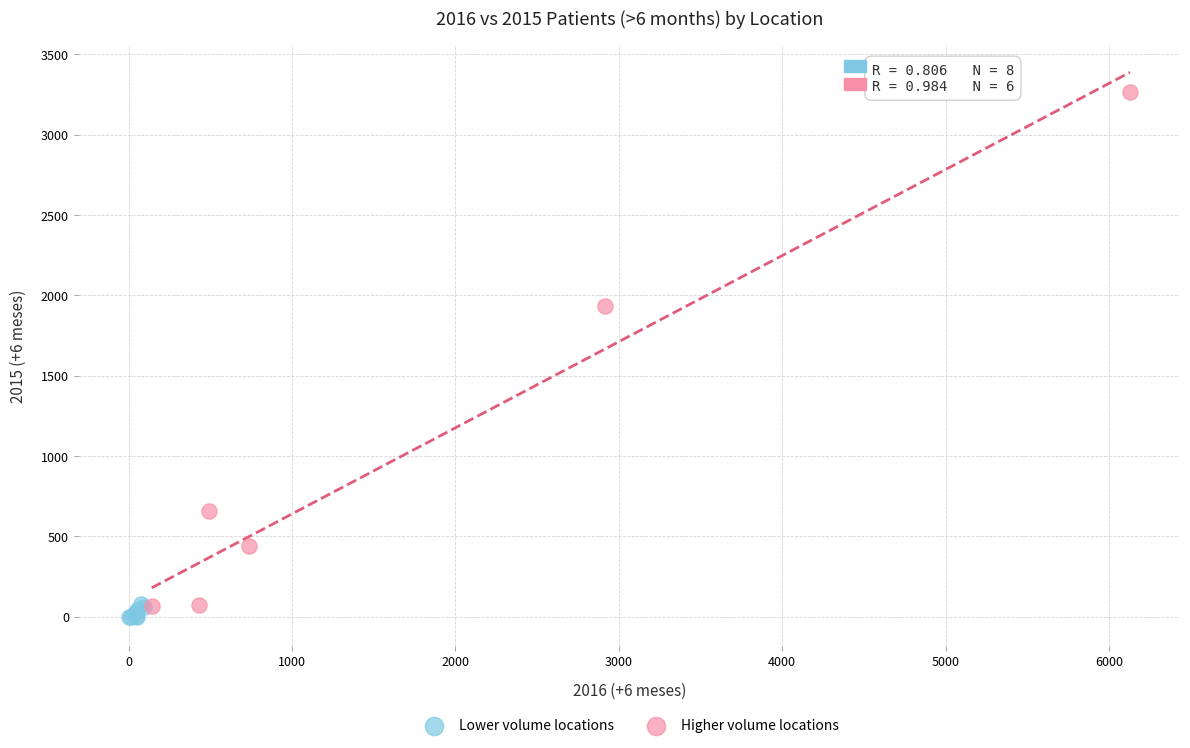

Which series reaches the maximum Y coordinate?

Higher volume locations